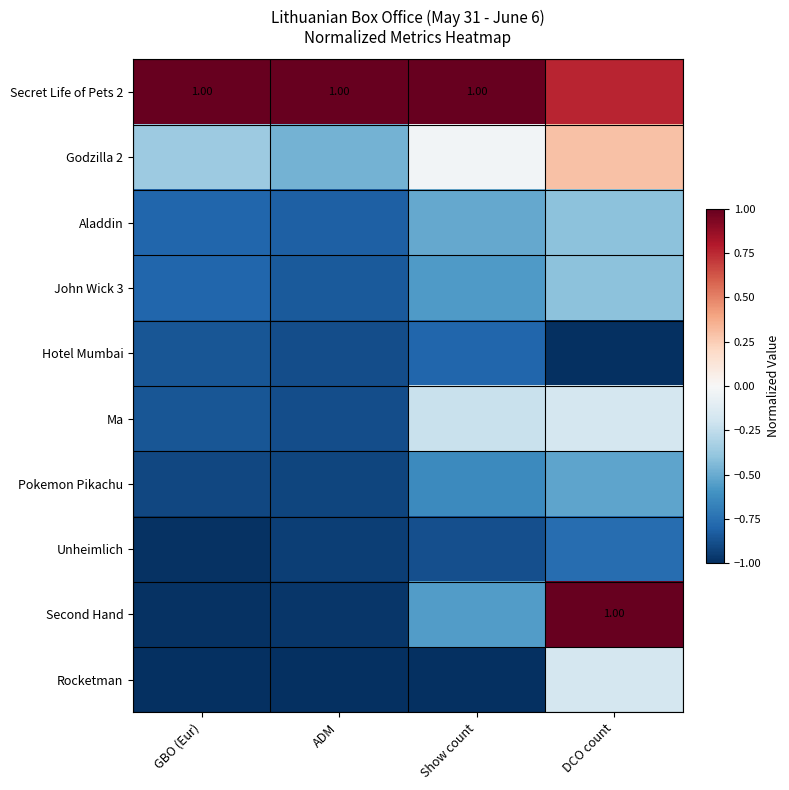

Where is Godzilla 2 nearest to the value 0?

Show count